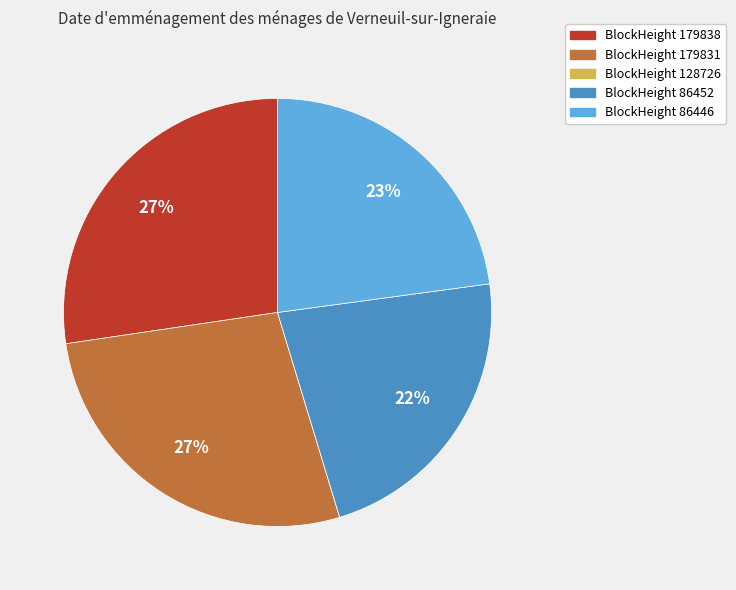

Is there any slice that represents more than half of the pie?

No